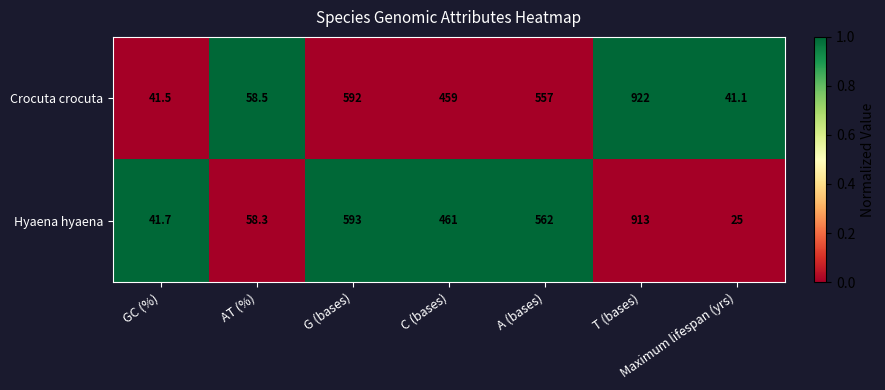

Which series has the widest spread of values?

Hyaena hyaena